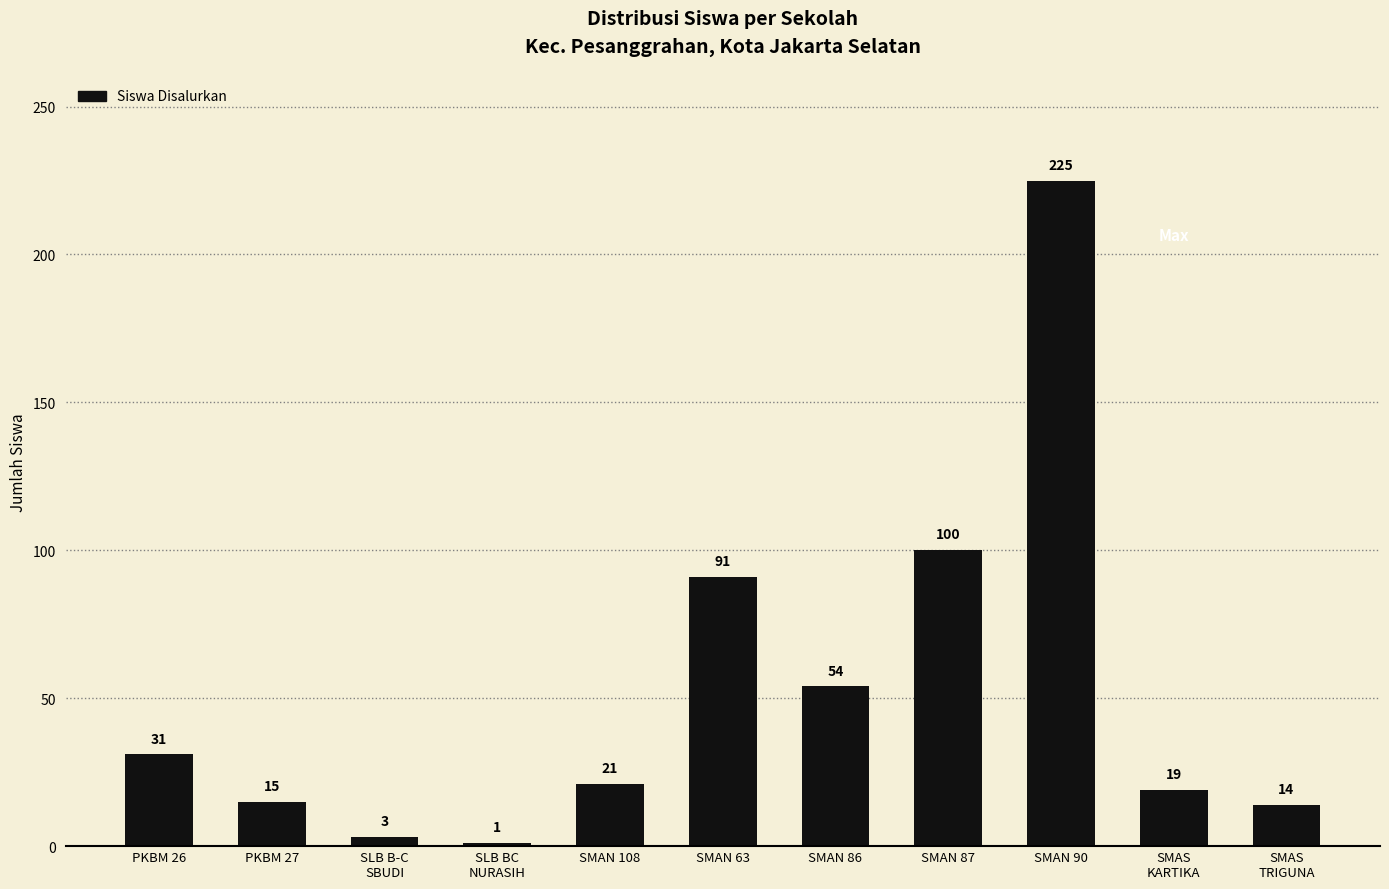

Reading right to left, transcribe all the data shown in this chart.

SMAS
TRIGUNA=14	SMAS
KARTIKA=19	SMAN 90=225	SMAN 87=100	SMAN 86=54	SMAN 63=91	SMAN 108=21	SLB BC
NURASIH=1	SLB B-C
SBUDI=3	PKBM 27=15	PKBM 26=31